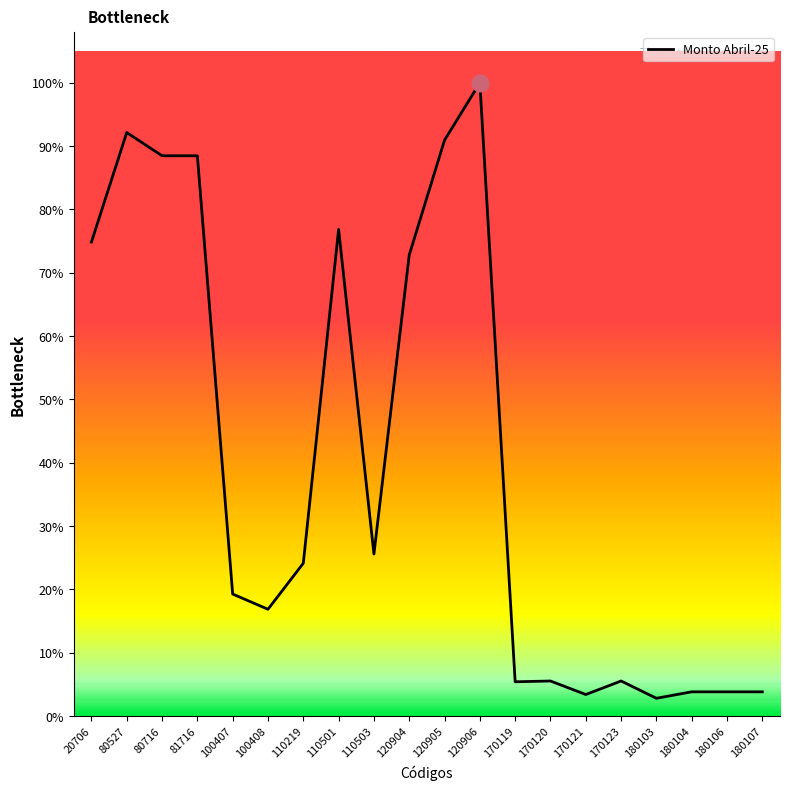

Does the chart display data point markers on the line(s)?

No